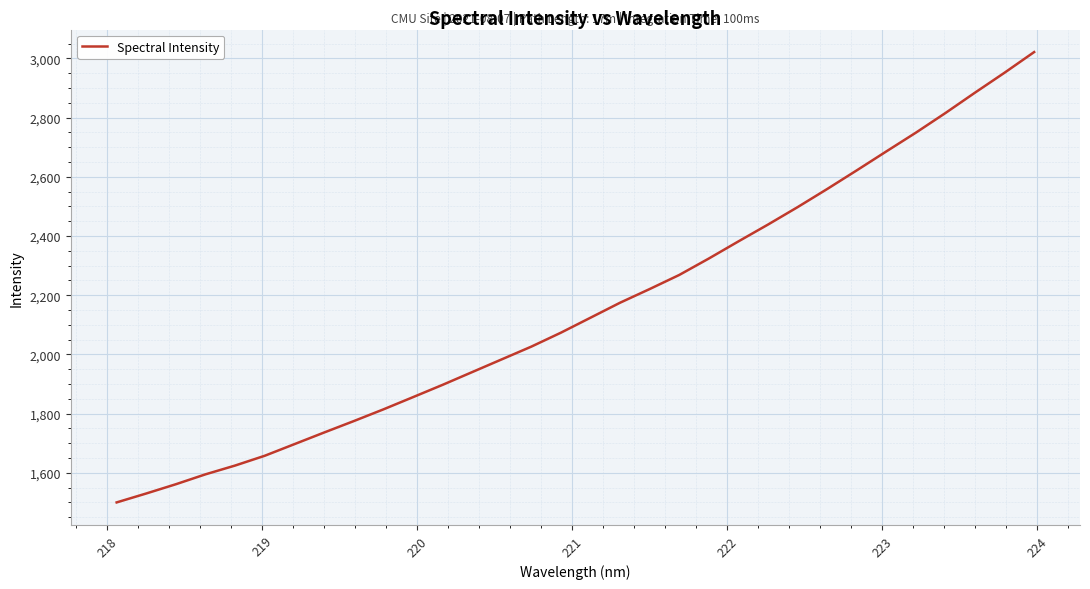

What is the difference between the maximum and minimum values?

1520.9